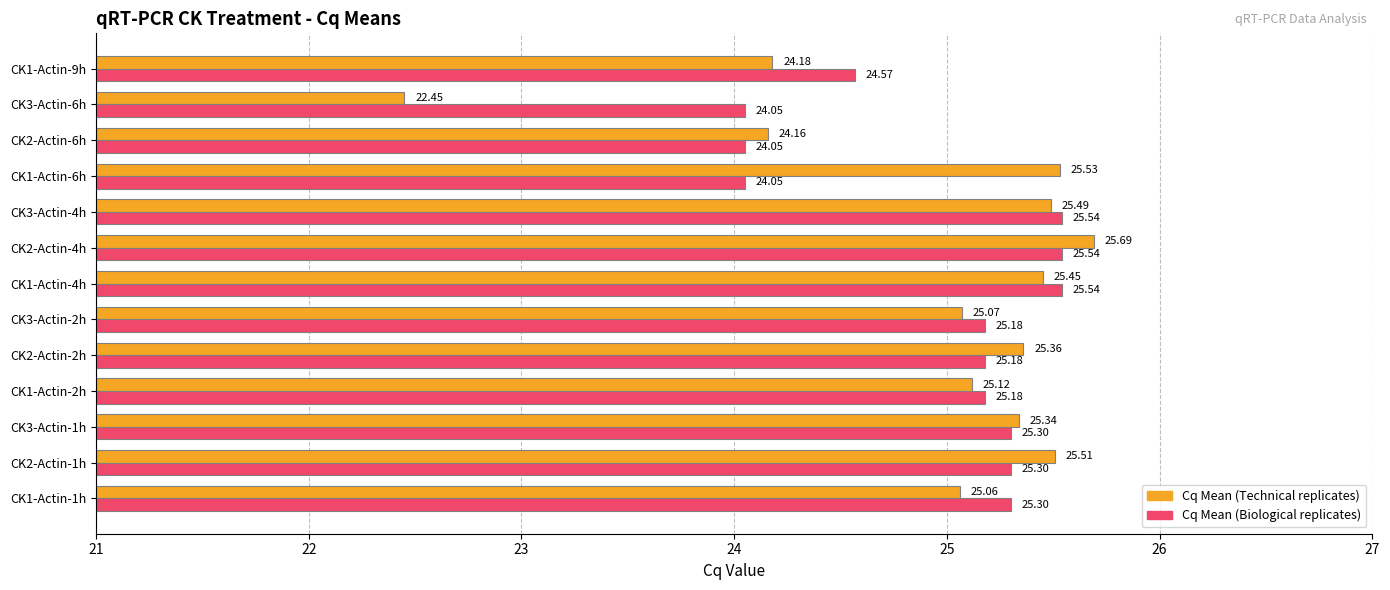

What is the difference between the Cq Mean (Biological replicates) values at CK1-Actin-4h and CK2-Actin-2h?

0.4